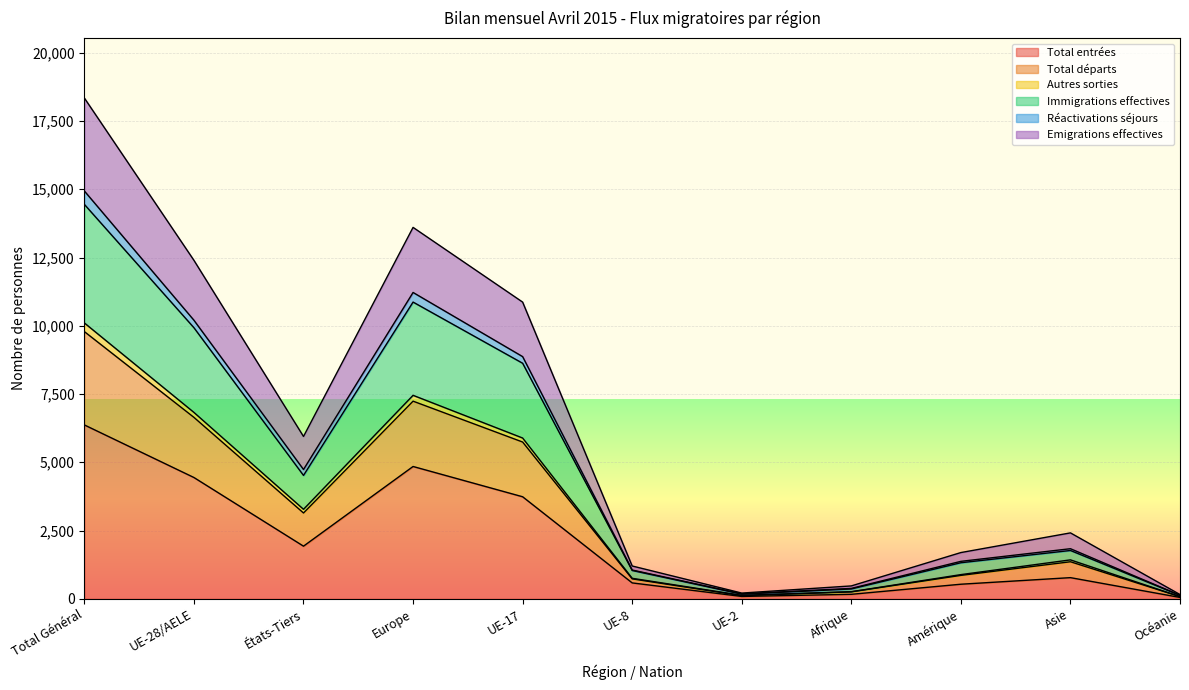

Which label corresponds to the smallest value in the chart?

Océanie